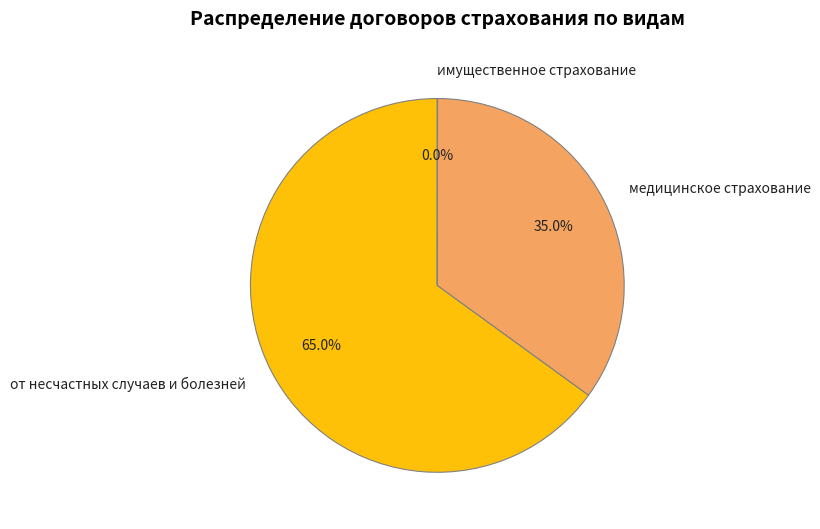

What is the largest slice in the pie chart?

от несчастных случаев и болезней